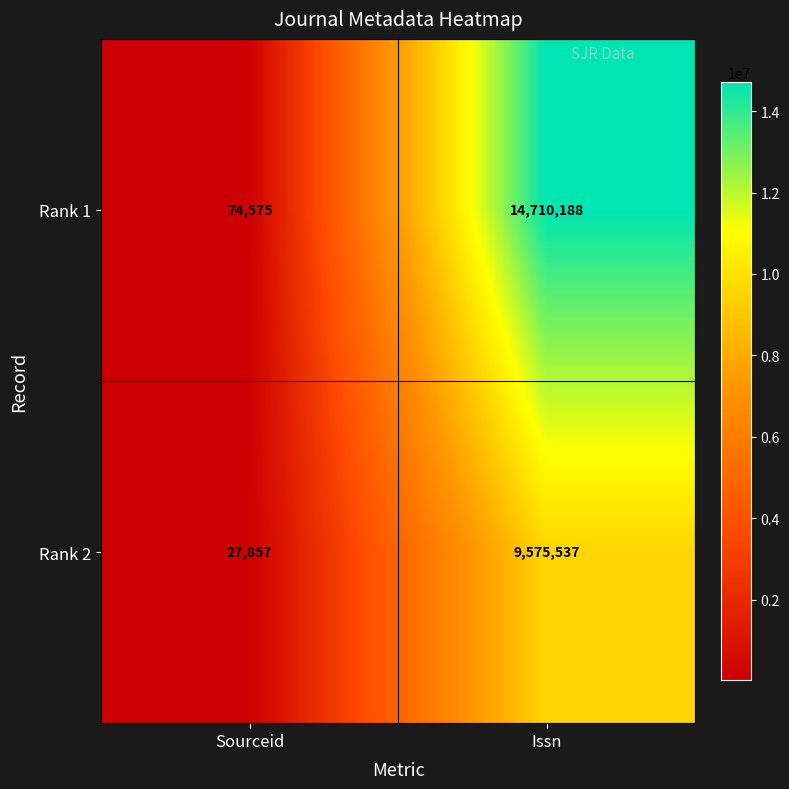

What is the greatest value displayed?

14710188